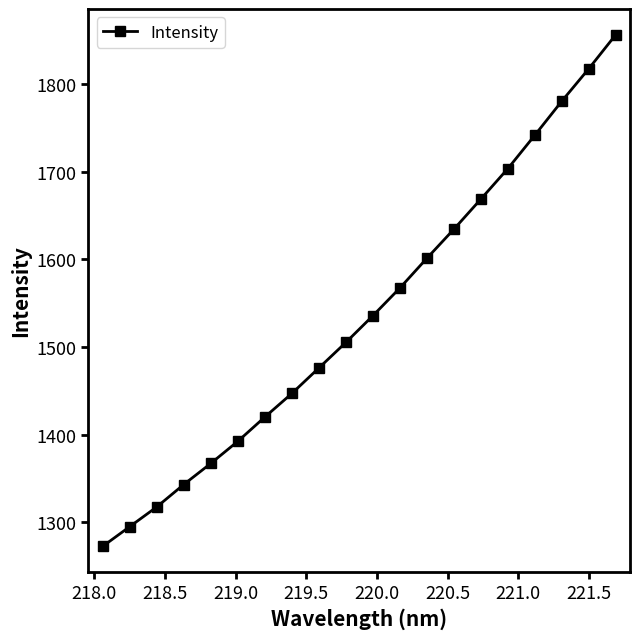

What is the greatest value displayed?

1856.3